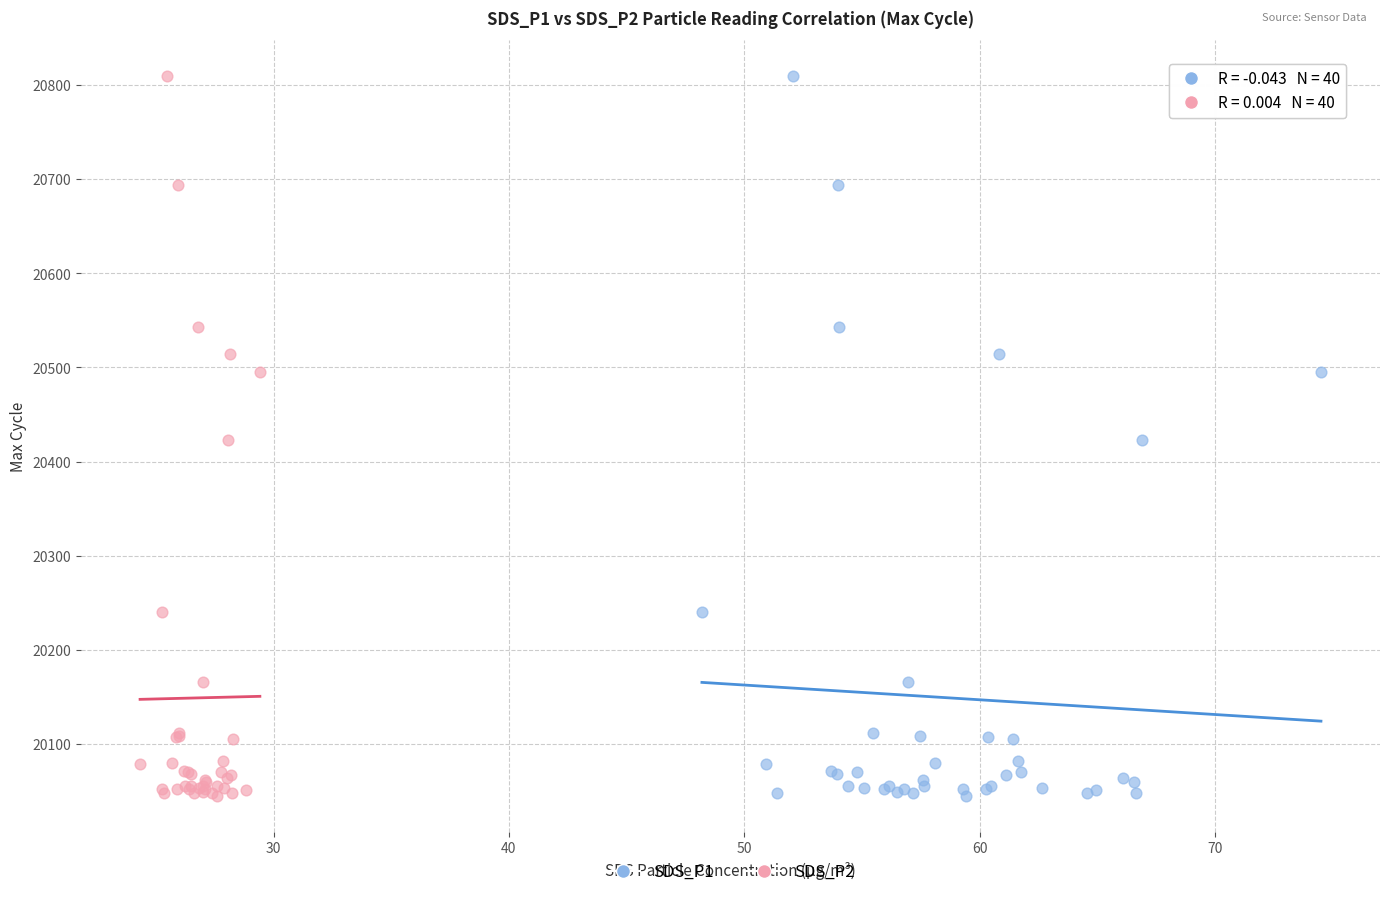

What are all the series names shown in the legend?

SDS_P1, SDS_P2